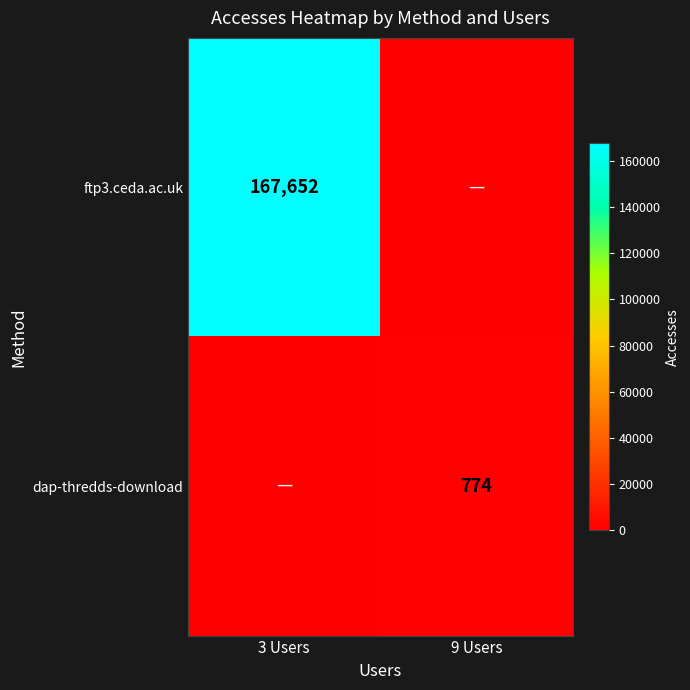

The dap-thredds-download series shows 206 at 9 Users. True or false?

False